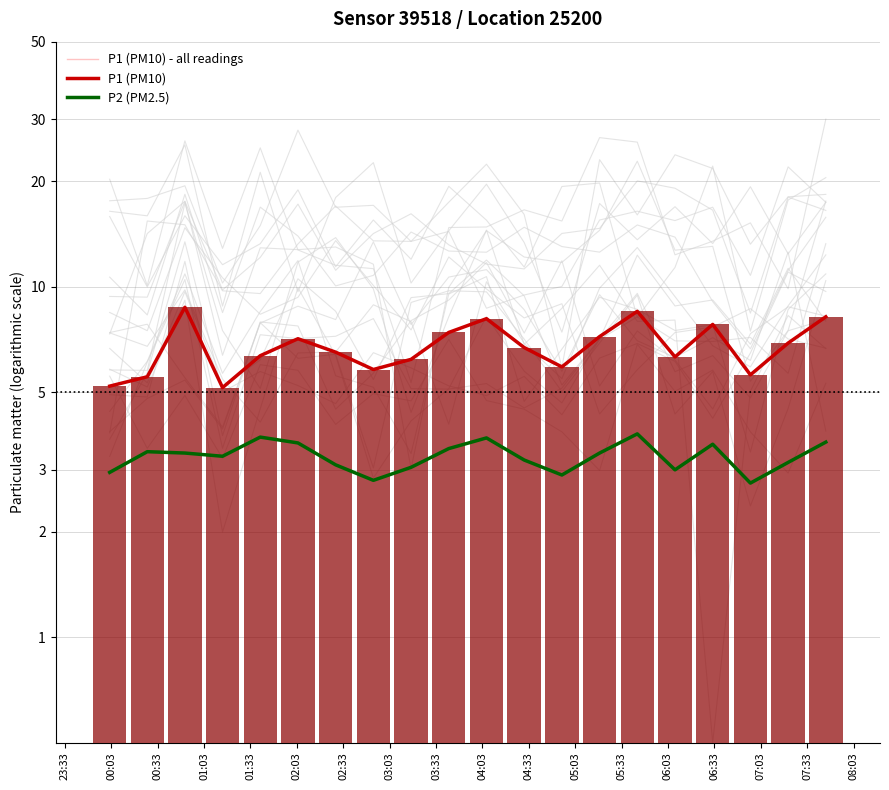

What are all the series names shown in the legend?

P1 (PM10) - all readings, P1 (PM10), P2 (PM2.5)